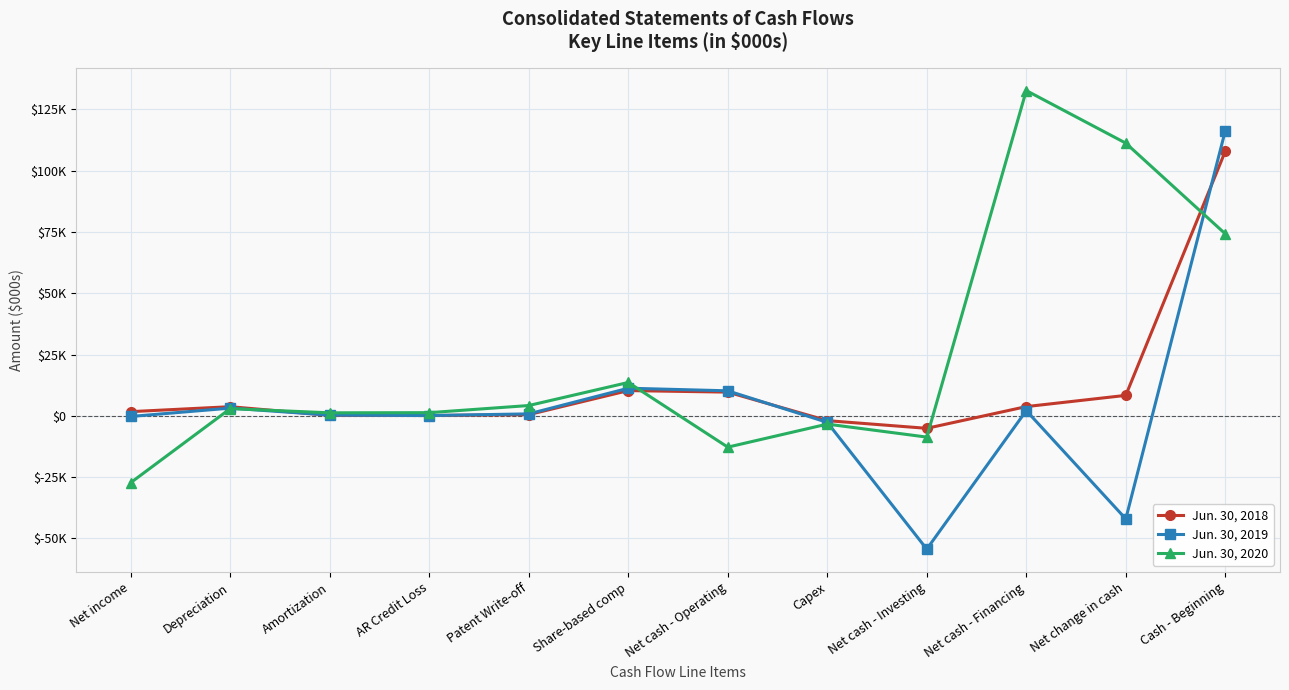

What are all the series names shown in the legend?

Jun. 30, 2018, Jun. 30, 2019, Jun. 30, 2020